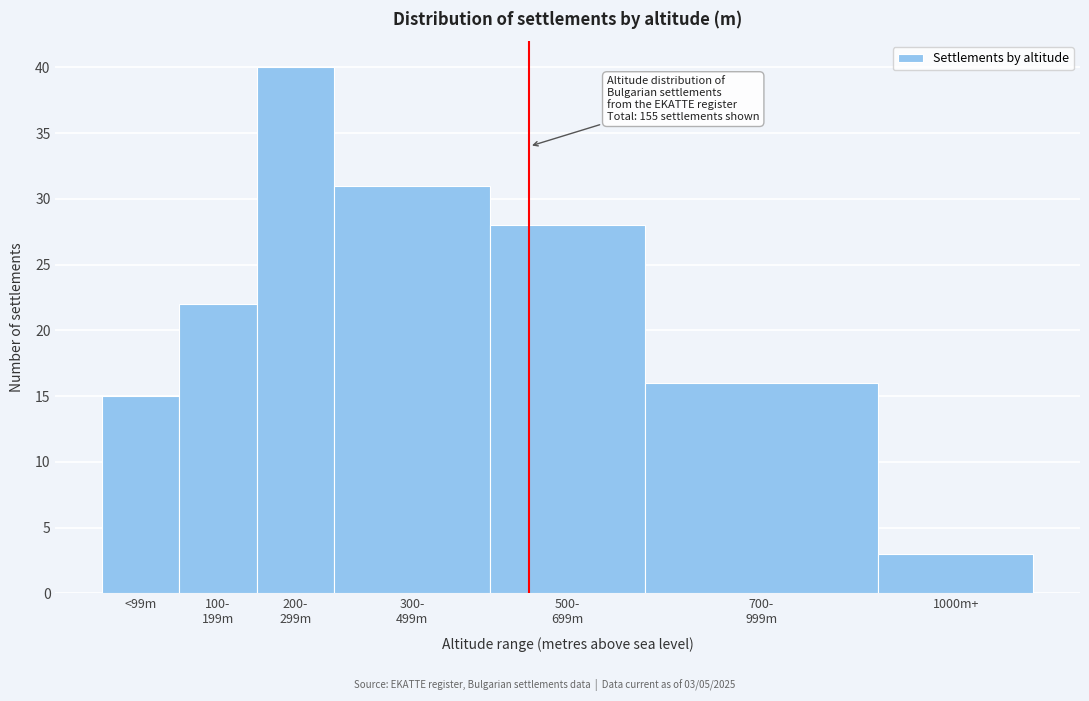

Reading right to left, extract all data points from this chart.

3	16	28	31	40	22	15